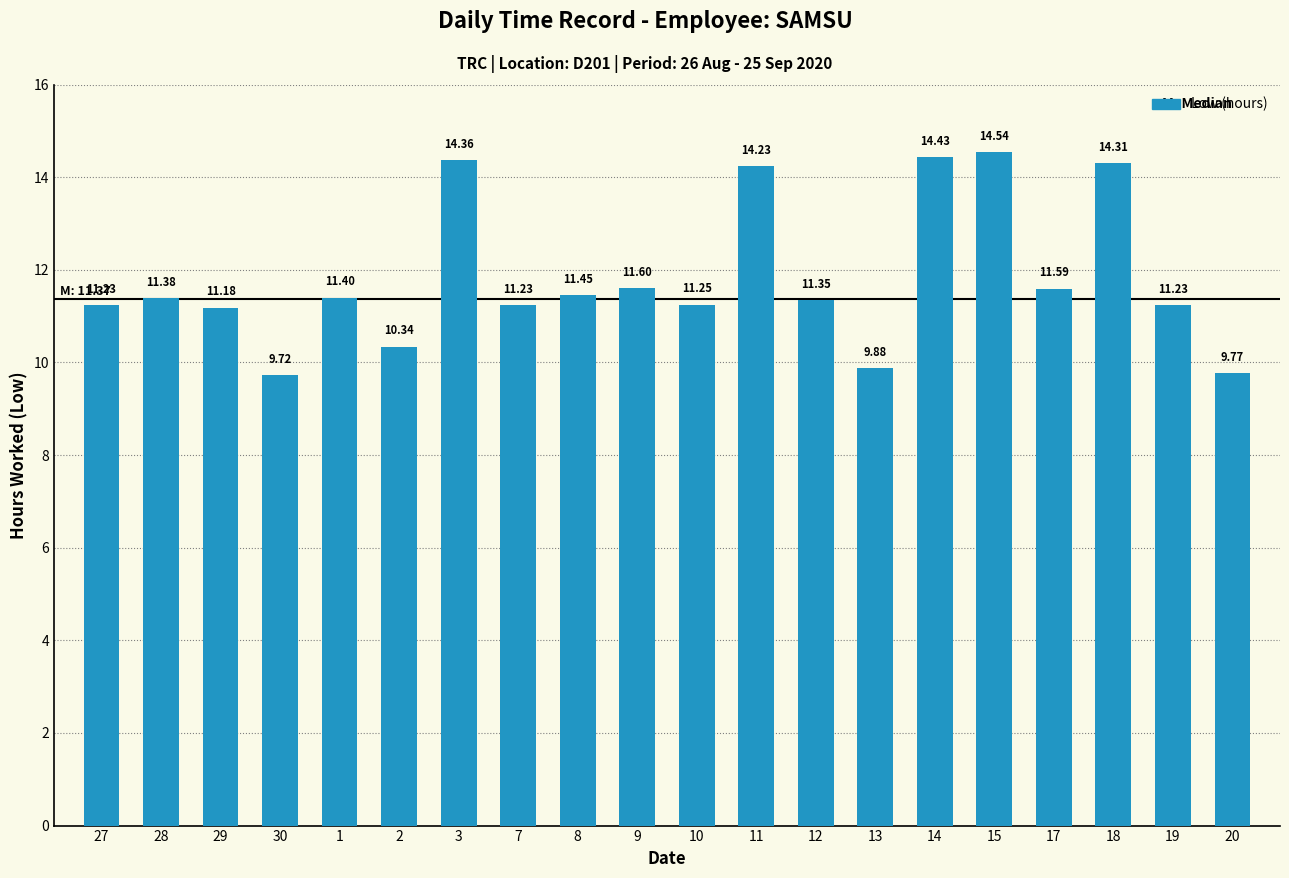

Approximately how many times larger is the value at 30 compared to 14?

0.7